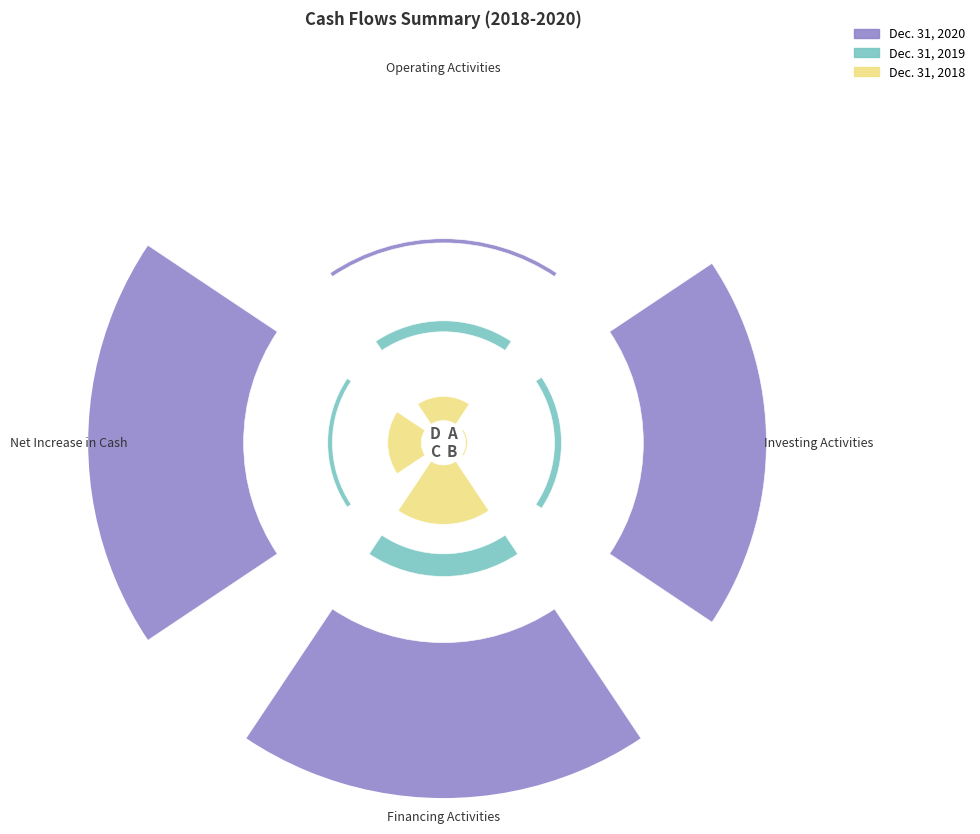

What is the spread (max minus min) of values at Investing Activities?

54.7